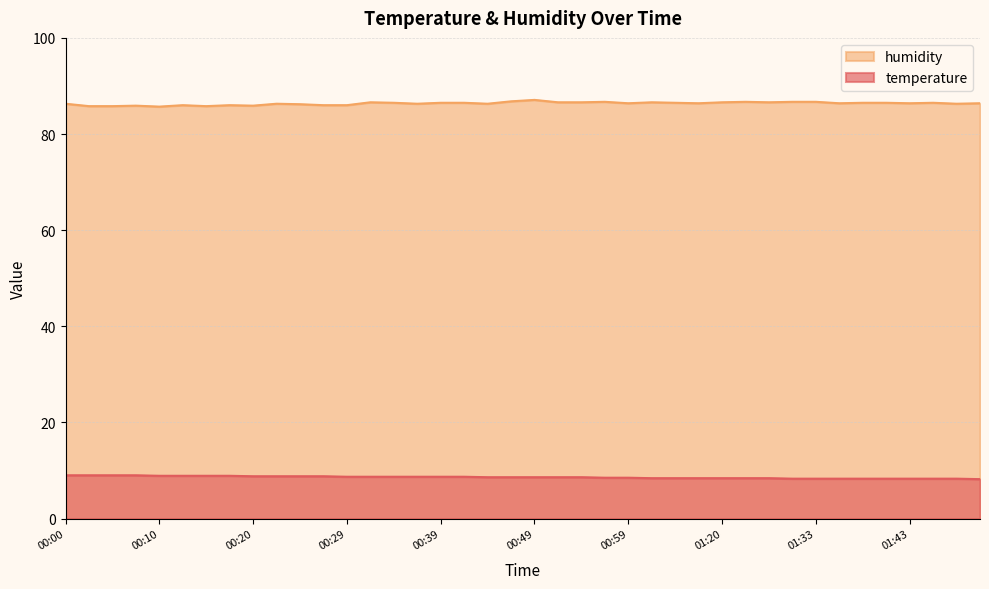

What is the label of the 16th point from the right?

00:59